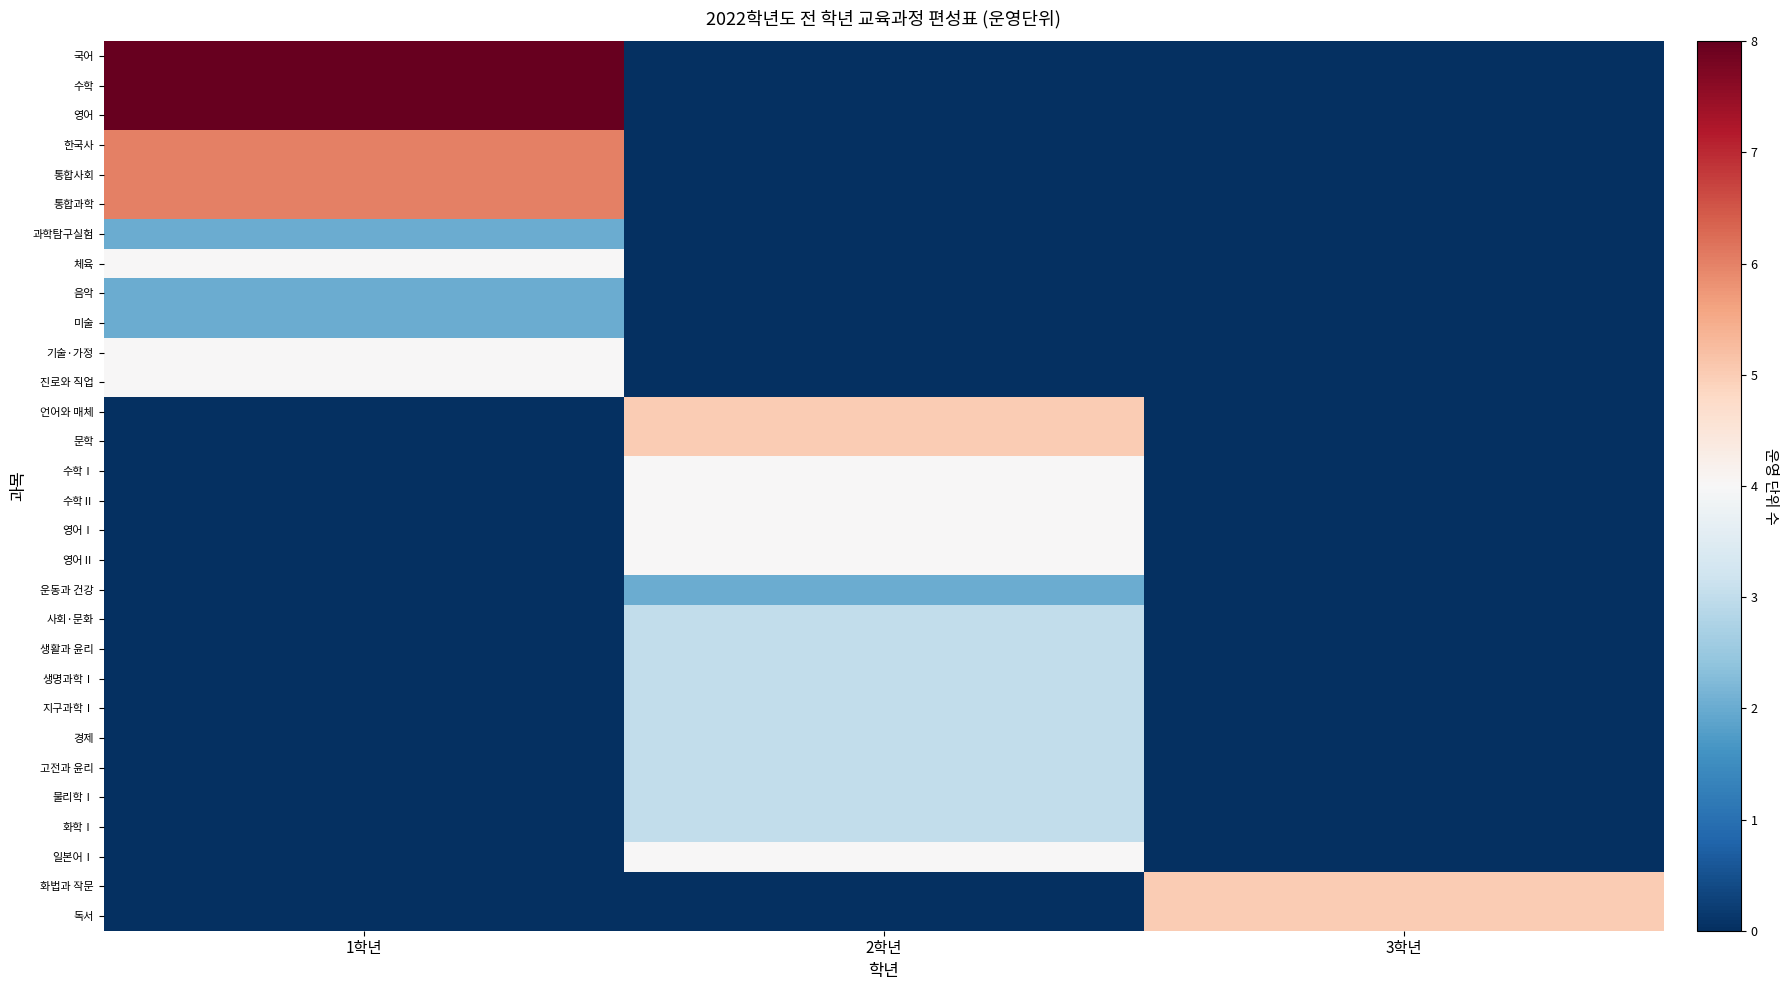

Which has a higher value, 3학년 or 1학년?

1학년